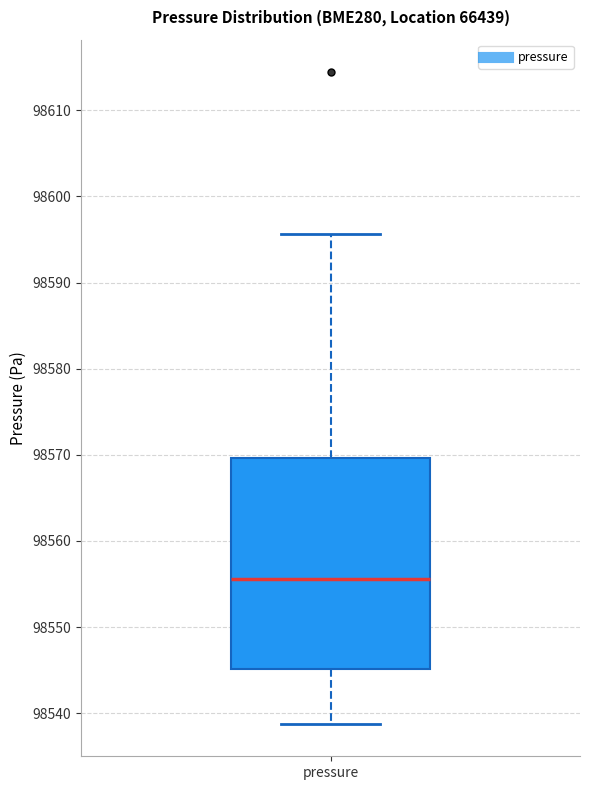

Read this box plot against the y-axis: the position of the median line, the range covered by the box, and the ends of both whiskers. The values are not printed on the chart, so give them approximately, as read against the axis.

median 98556, box 98545 to 98570, whiskers 98539 to 98596